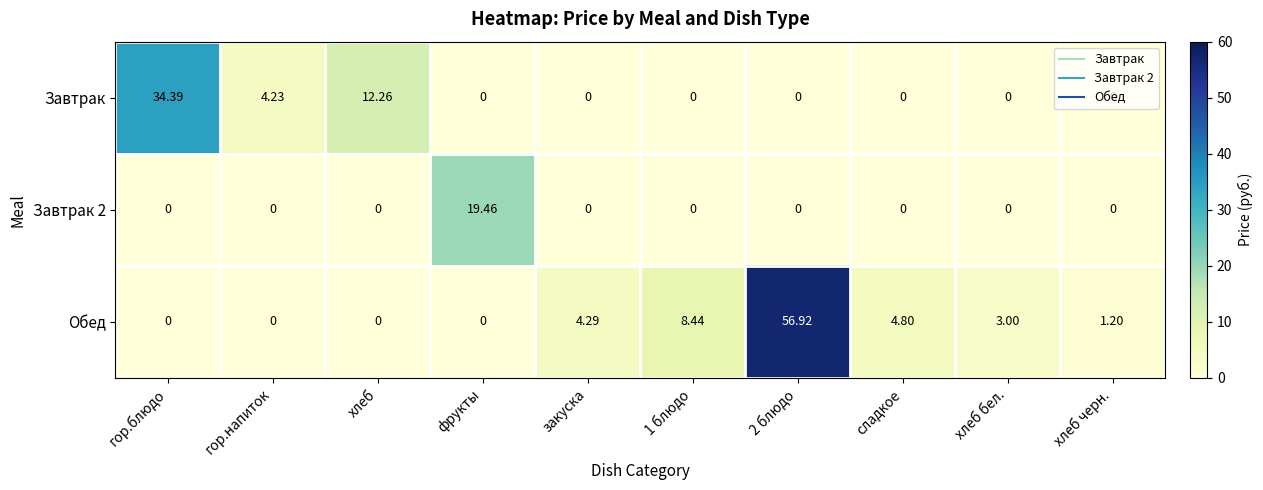

Which series has the widest spread of values?

Обед